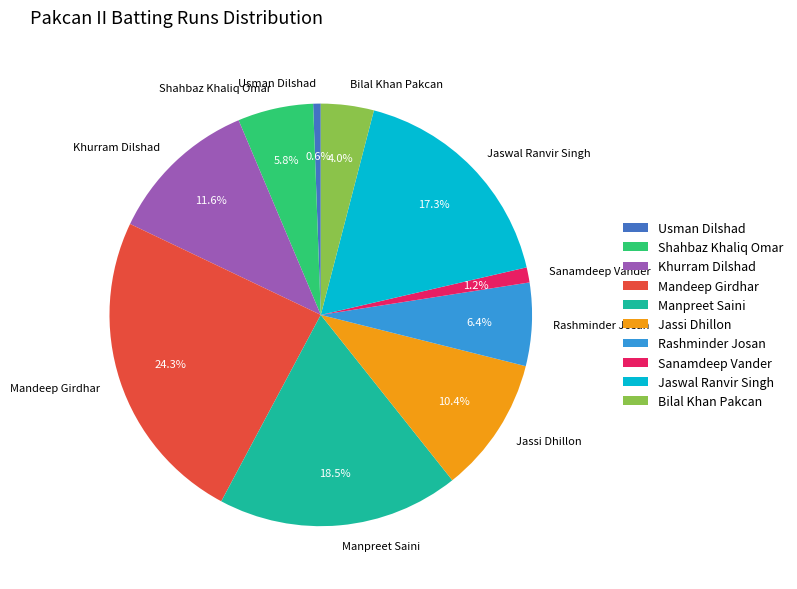

Rank the categories by value from highest to lowest.

Mandeep Girdhar, Manpreet Saini, Jaswal Ranvir Singh, Khurram Dilshad, Jassi Dhillon, Rashminder Josan, Shahbaz Khaliq Omar, Bilal Khan Pakcan, Sanamdeep Vander, Usman Dilshad